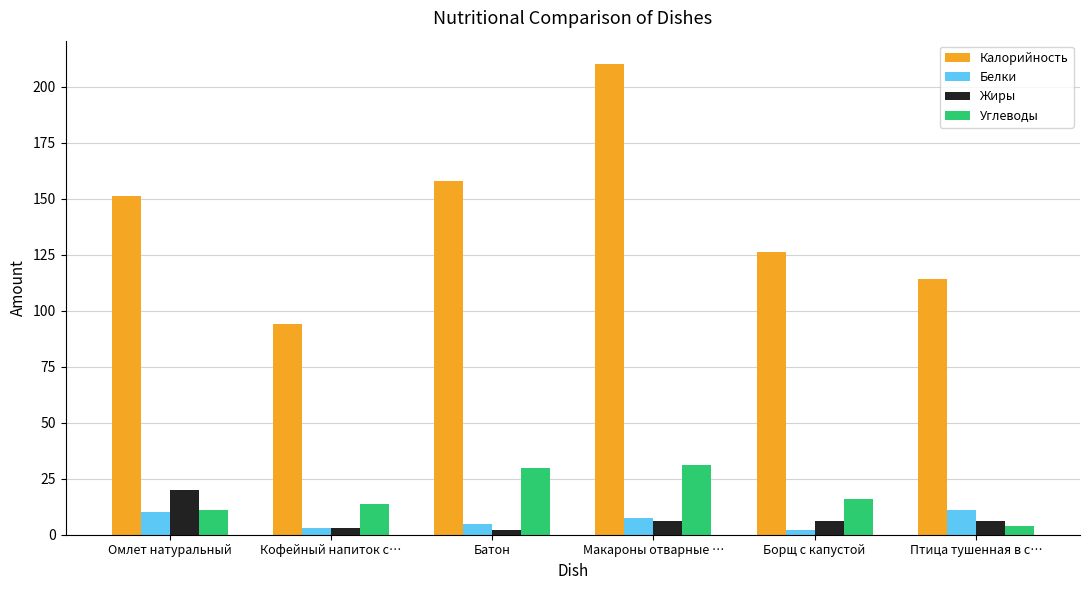

What are all the series names shown in the legend?

Калорийность, Белки, Жиры, Углеводы